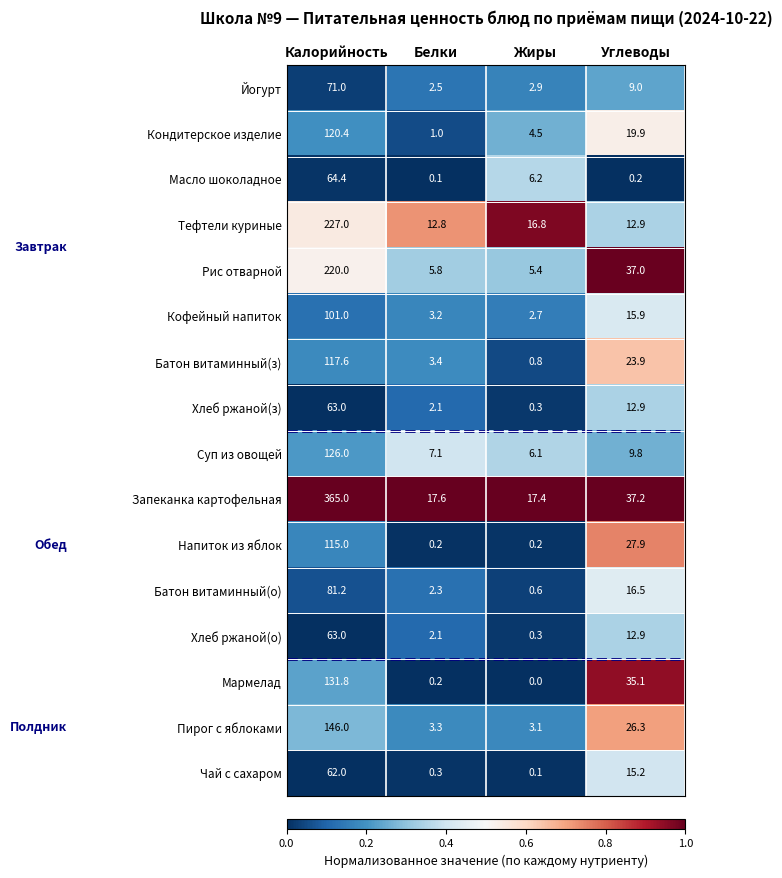

What is the minimum value for Рис отварной?

5.4